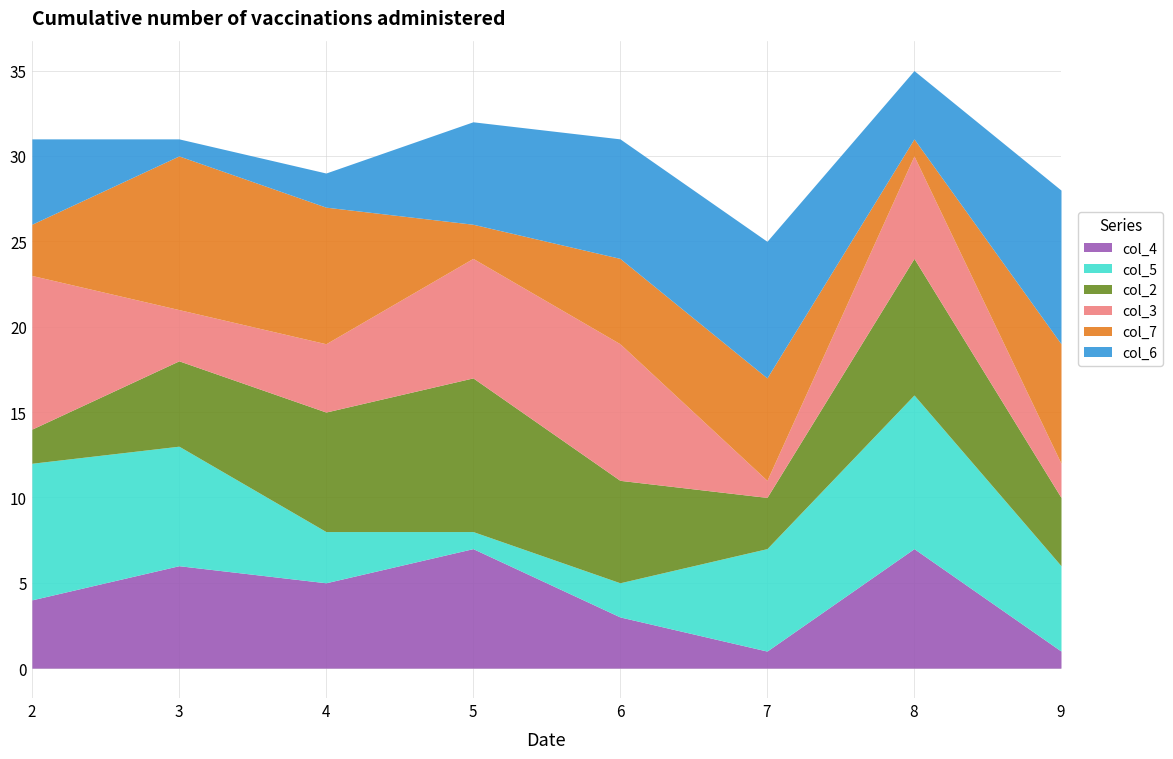

What is the value of the col_2 point at the 4th from the left?

9